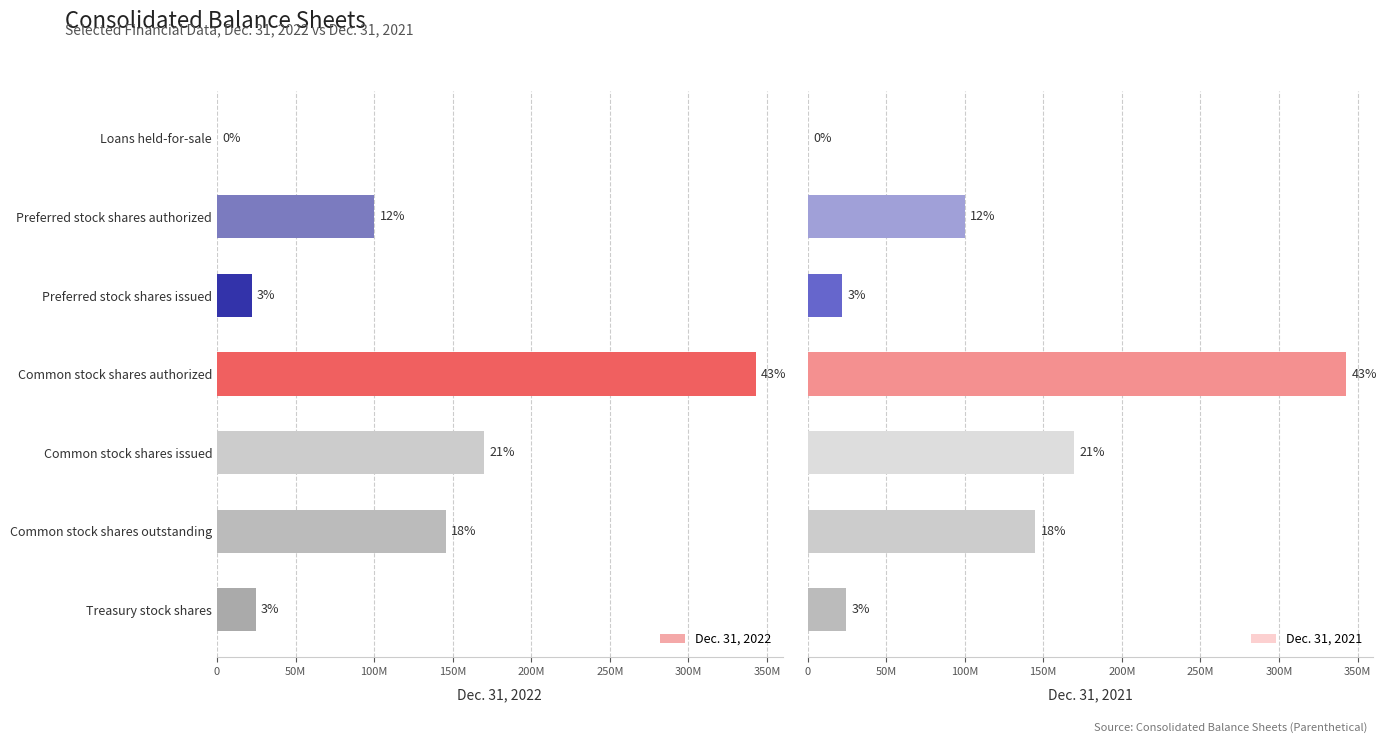

The value of Dec. 31, 2022 at Loans held-for-sale is 88631. True or false?

False